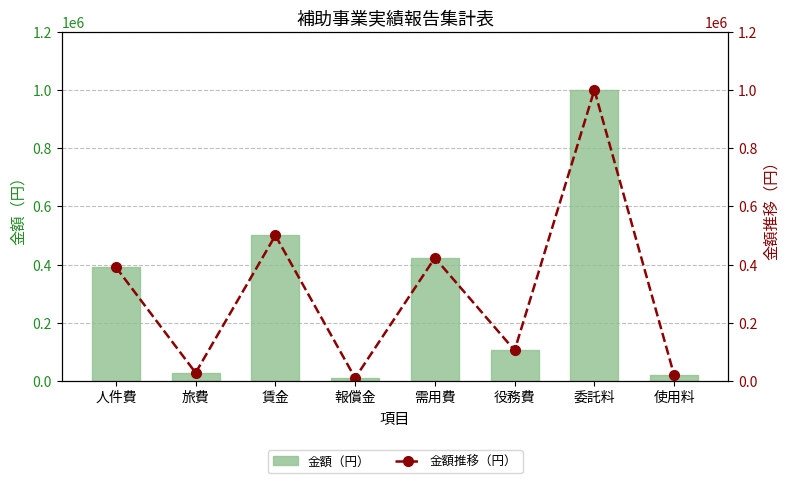

What value does the 金額推移（円） series have at 旅費?

27940